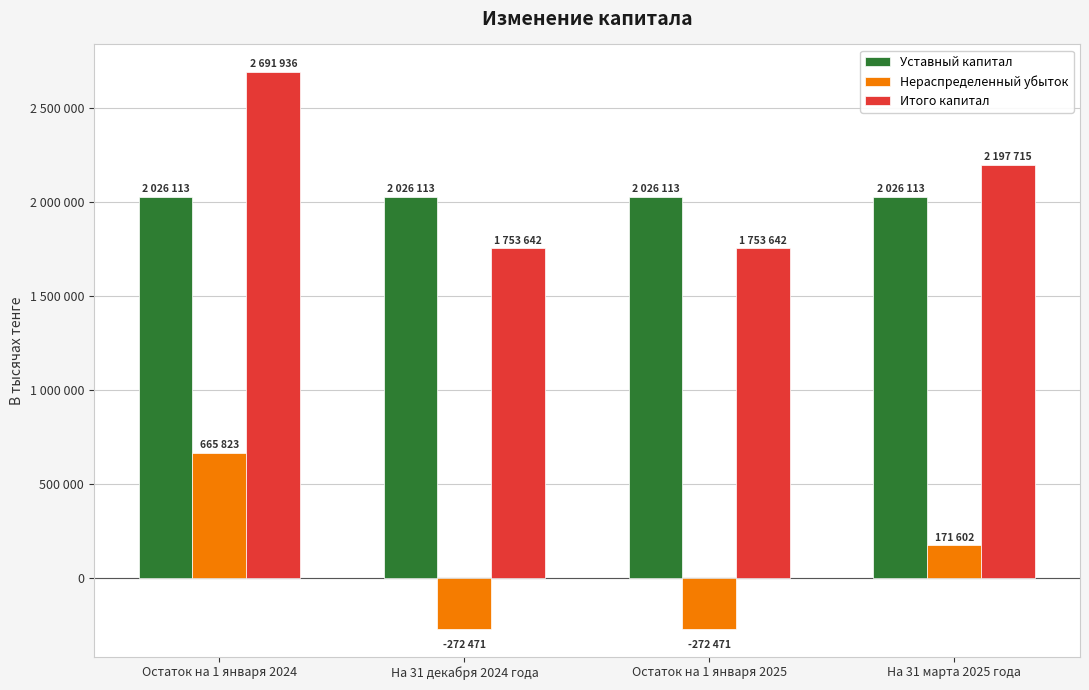

Between Остаток на 1 января 2024 and Остаток на 1 января 2025, which series saw the biggest shift?

Нераспределенный убыток